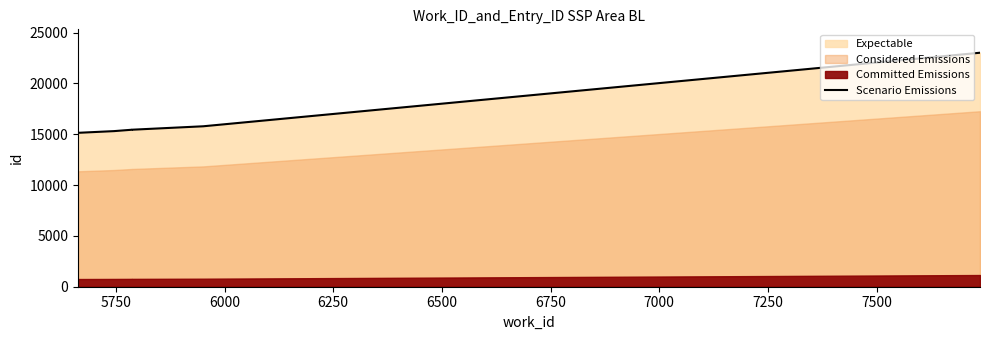

What is the average value?

16686